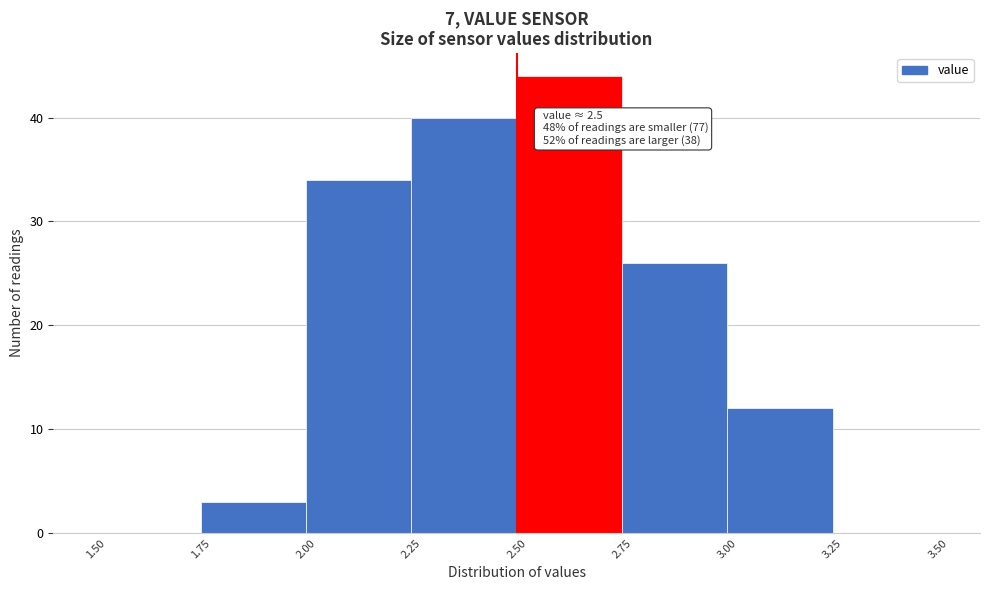

Over which range of the x-axis is the bar tallest?

2.50 to 2.75